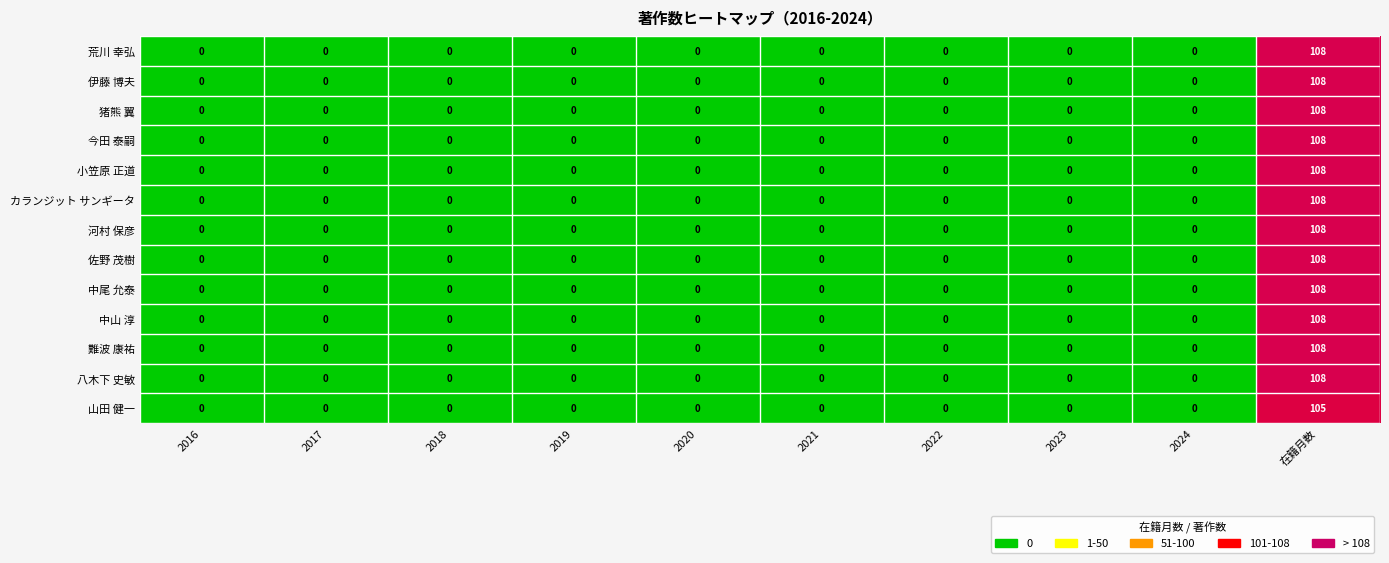

True or false: 小笠原 正道 has a value of 0 at 2017.

True